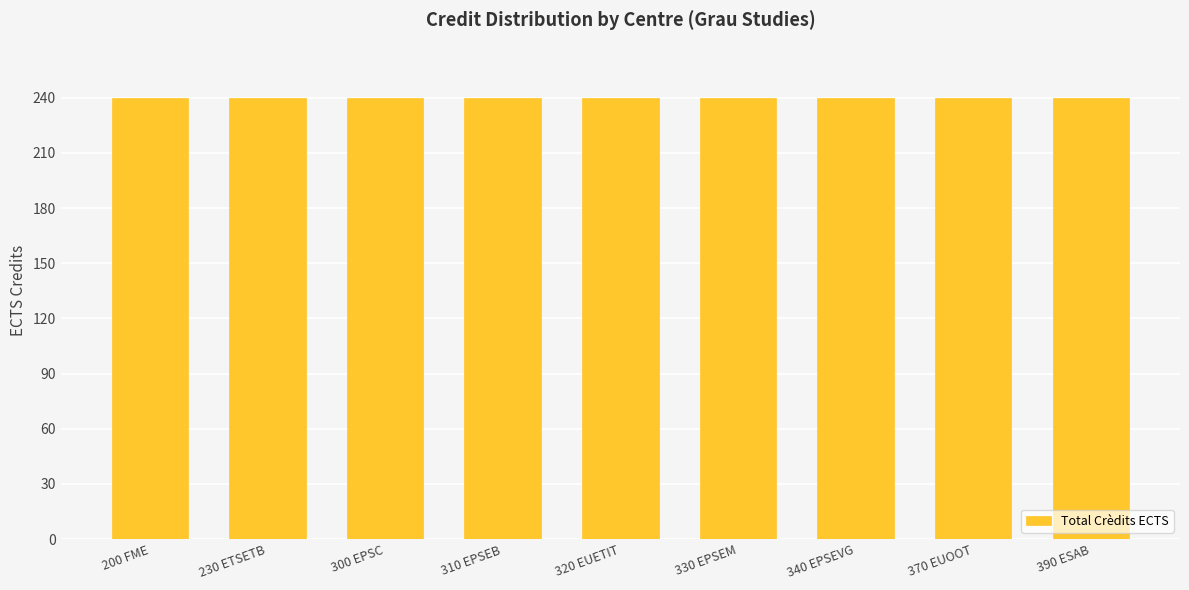

The value of Crèdits ECTS Optatius at 370 EUOOT is 48. True or false?

False